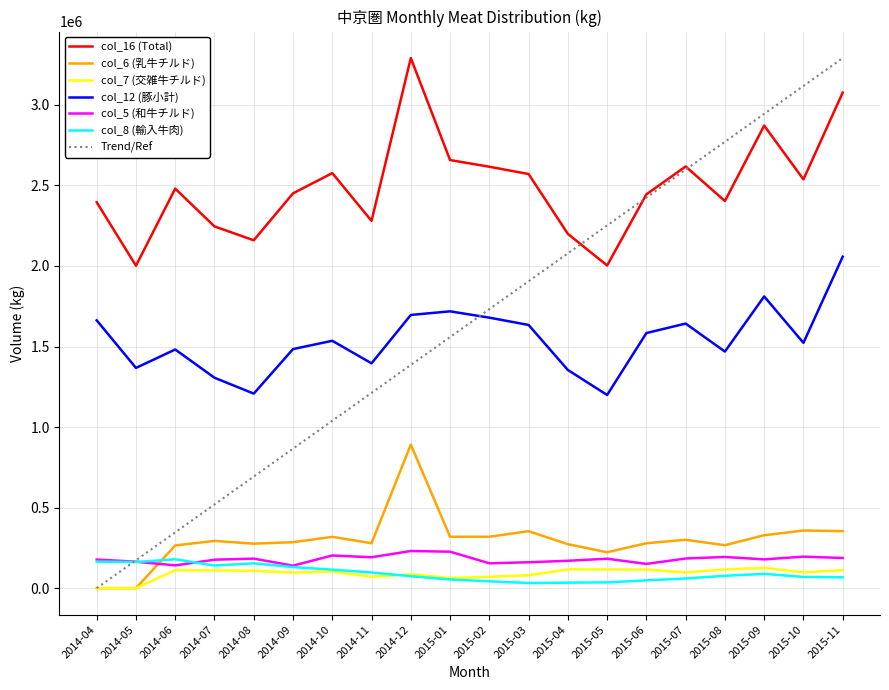

What is the approximate value of col_7 (交雑牛チルド) at 2014-12?

86035.0